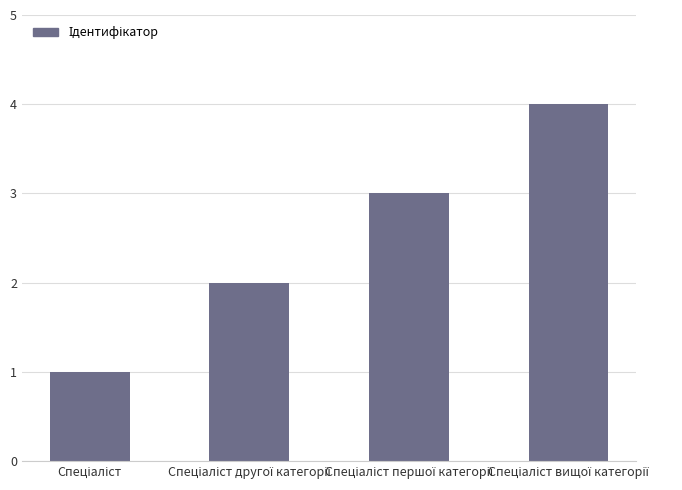

How many data points are less than 3?

2